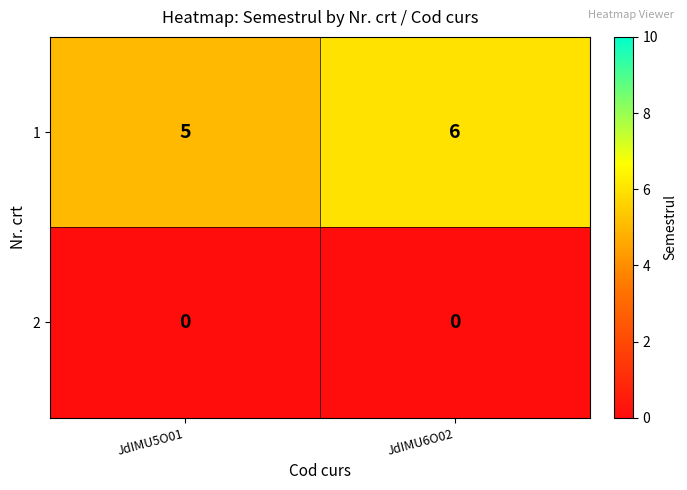

List the series in order of their overall mean, lowest first.

2, 1